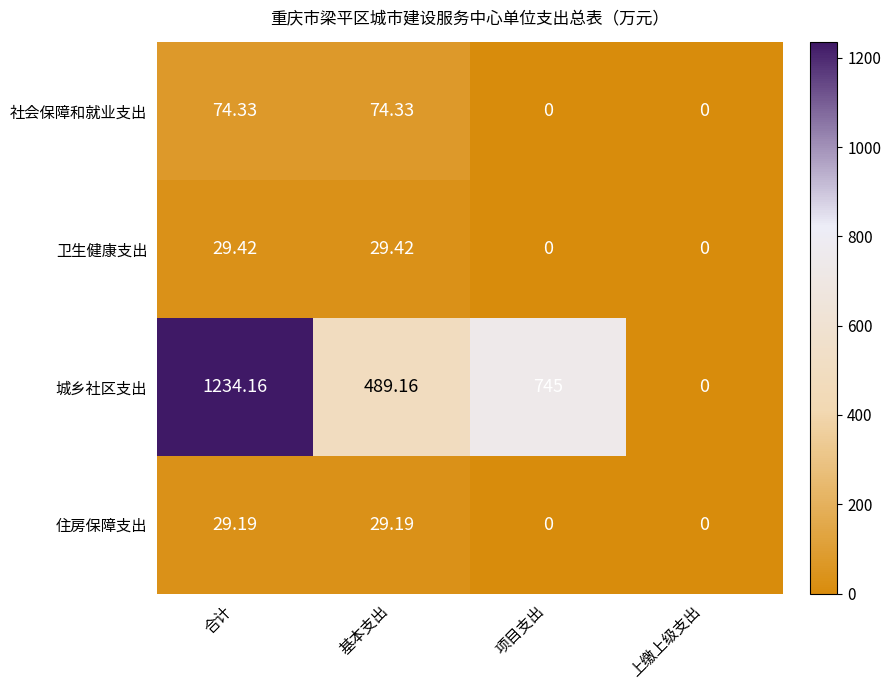

Rank the series at 合计 from highest to lowest value.

城乡社区支出, 社会保障和就业支出, 卫生健康支出, 住房保障支出